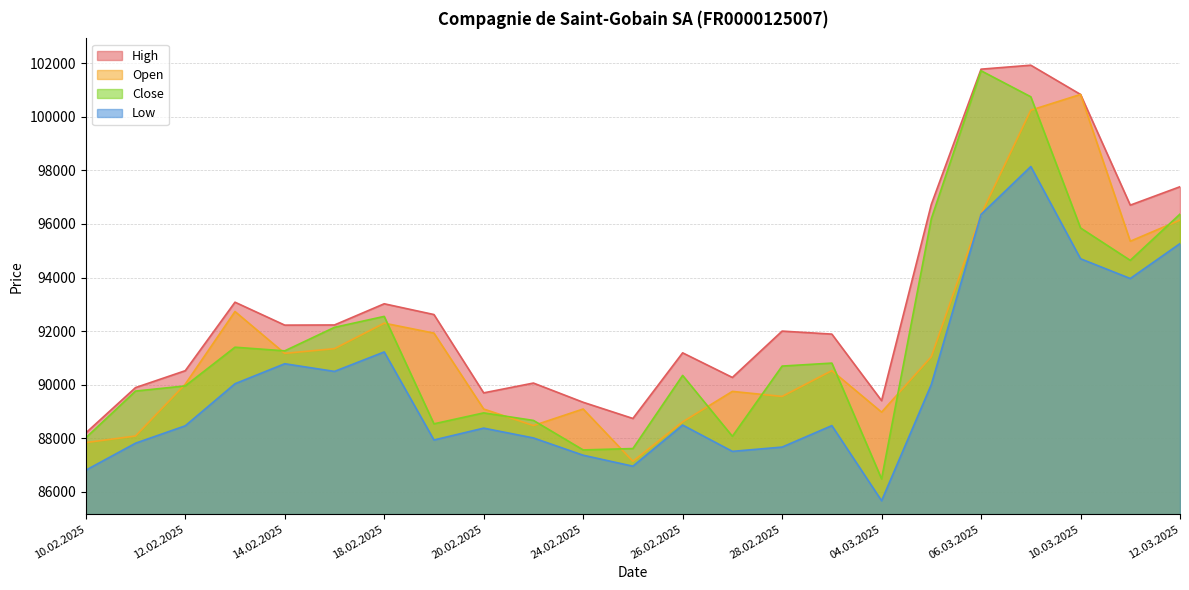

True or false: Open and High intersect in this chart.

False